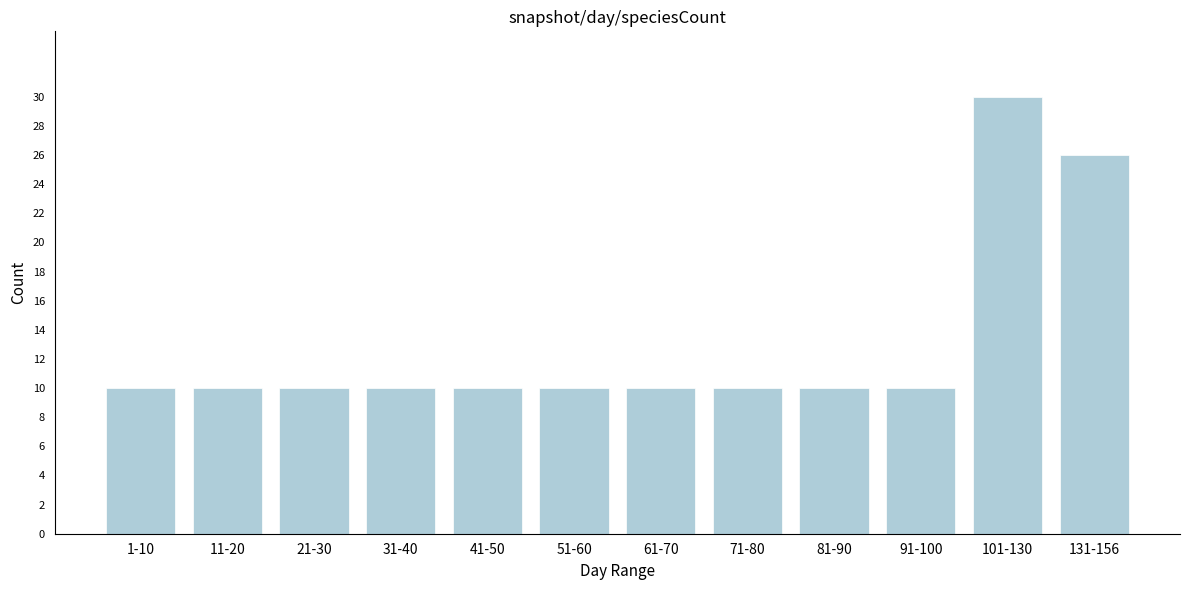

Reading left to right, list all the values displayed in this chart.

10	10	10	10	10	10	10	10	10	10	30	26